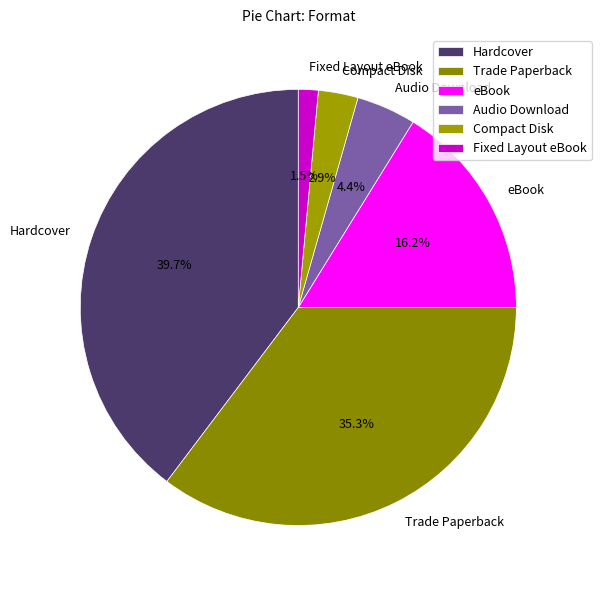

Rank the categories by value from lowest to highest.

Fixed Layout eBook, Compact Disk, Audio Download, eBook, Trade Paperback, Hardcover